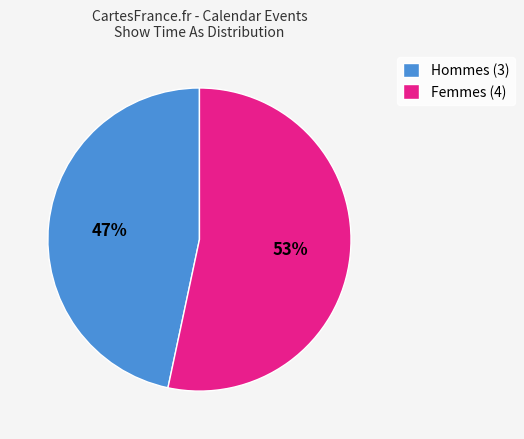

Do Hommes (3) and Femmes (4) together represent more than half of the pie?

Yes